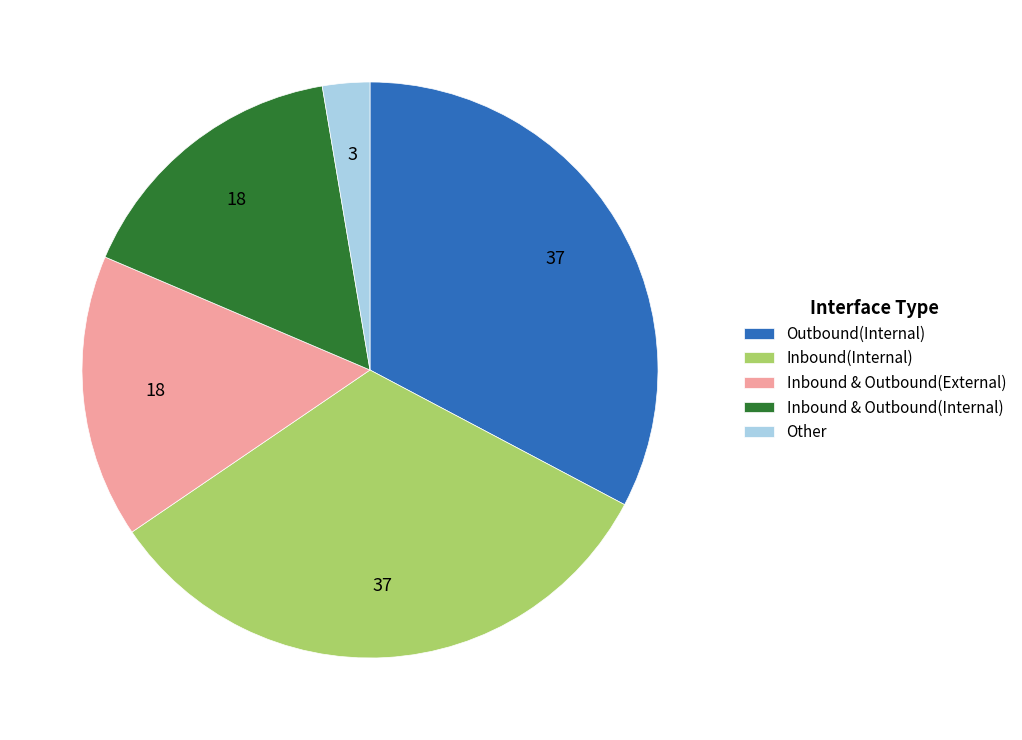

Do Inbound(Internal) and Inbound & Outbound(Internal) together represent more than half of the pie?

No